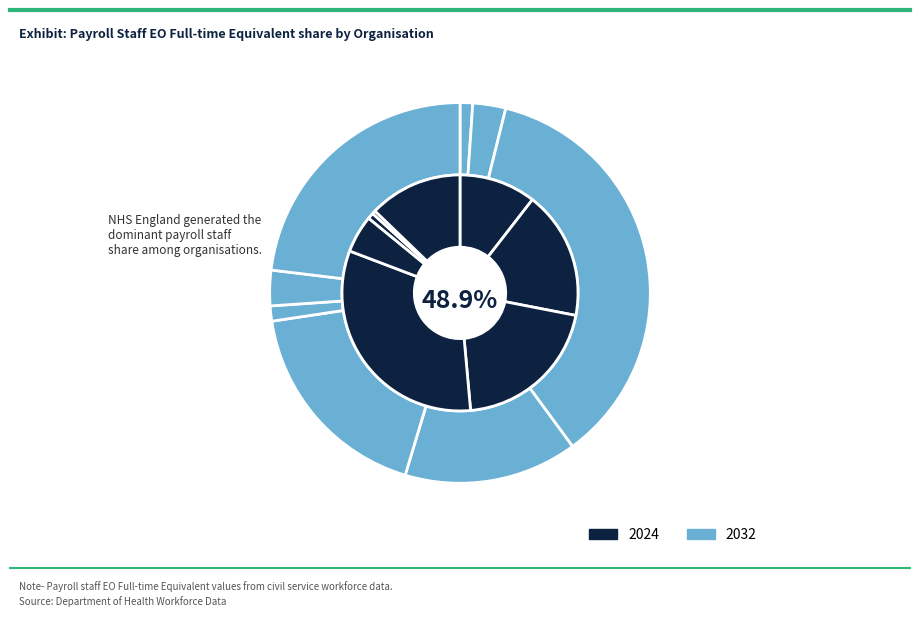

What is the change in value from Core DH to Health & Social Care Information Centre?

+172.0